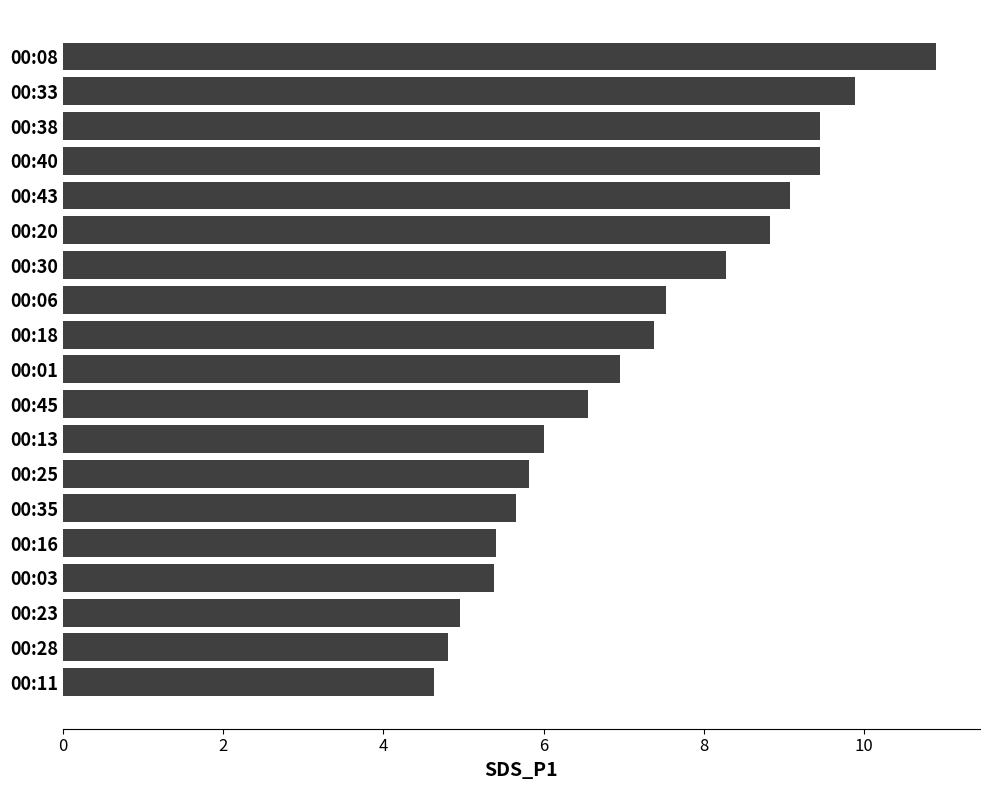

Between 00:08 and 00:03, which is larger?

00:08